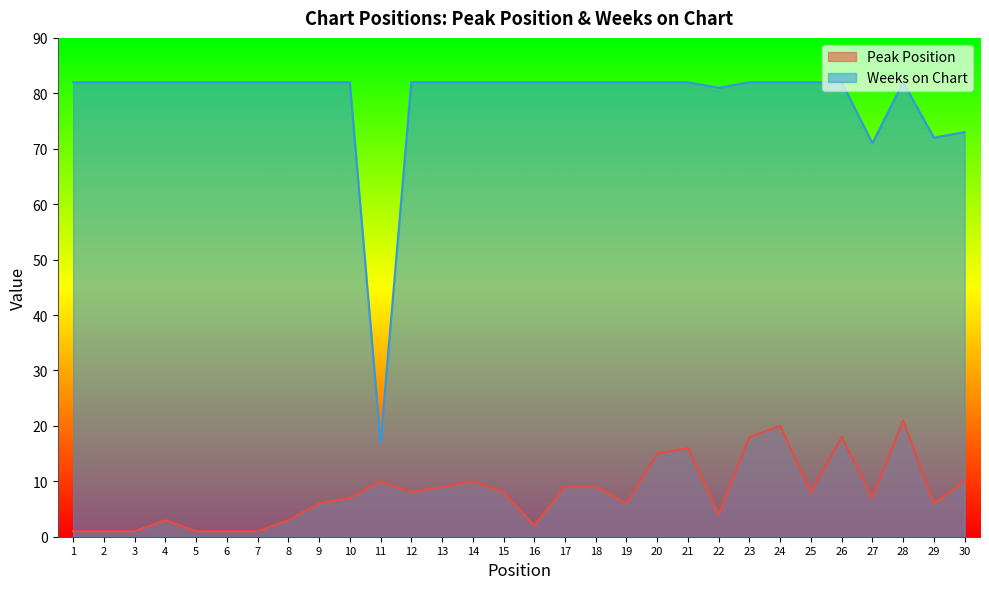

Reading right to left, transcribe all the data shown in this chart.

Peak Position: 30=10	29=6	28=21	27=7	26=18	25=8	24=20	23=18	22=4	21=16	20=15	19=6	18=9	17=9	16=2	15=8	14=10	13=9	12=8	11=10	10=7	9=6	8=3	7=1	6=1	5=1	4=3	3=1	2=1	1=1
Weeks on Chart: 30=73	29=72	28=82	27=71	26=82	25=82	24=82	23=82	22=81	21=82	20=82	19=82	18=82	17=82	16=82	15=82	14=82	13=82	12=82	11=17	10=82	9=82	8=82	7=82	6=82	5=82	4=82	3=82	2=82	1=82